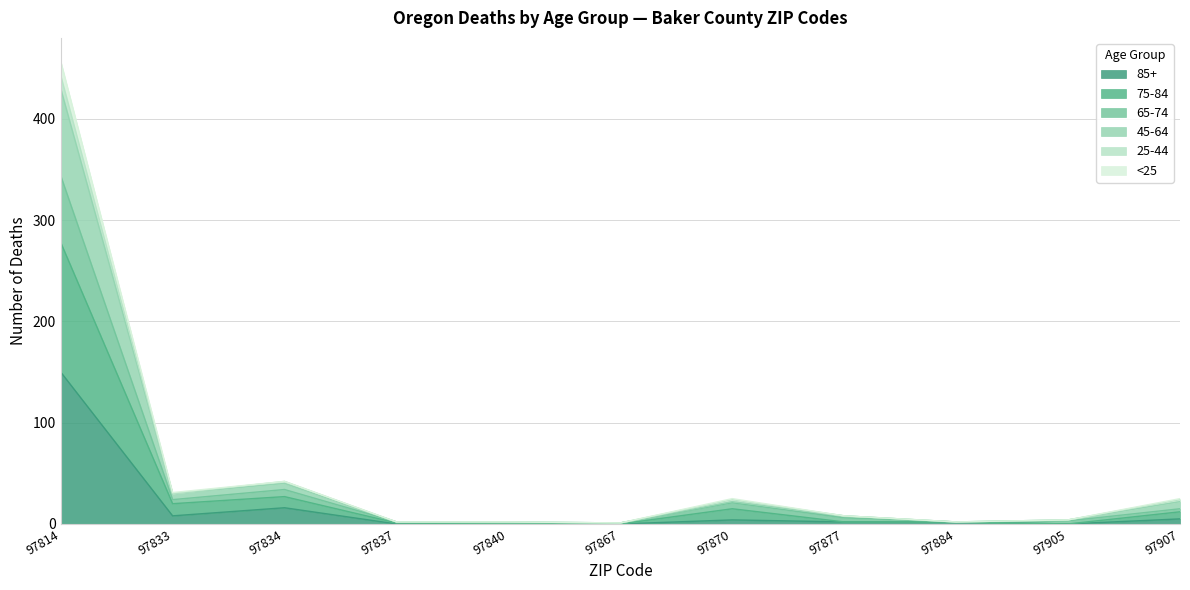

At which category is the sum across all series the highest?

97814